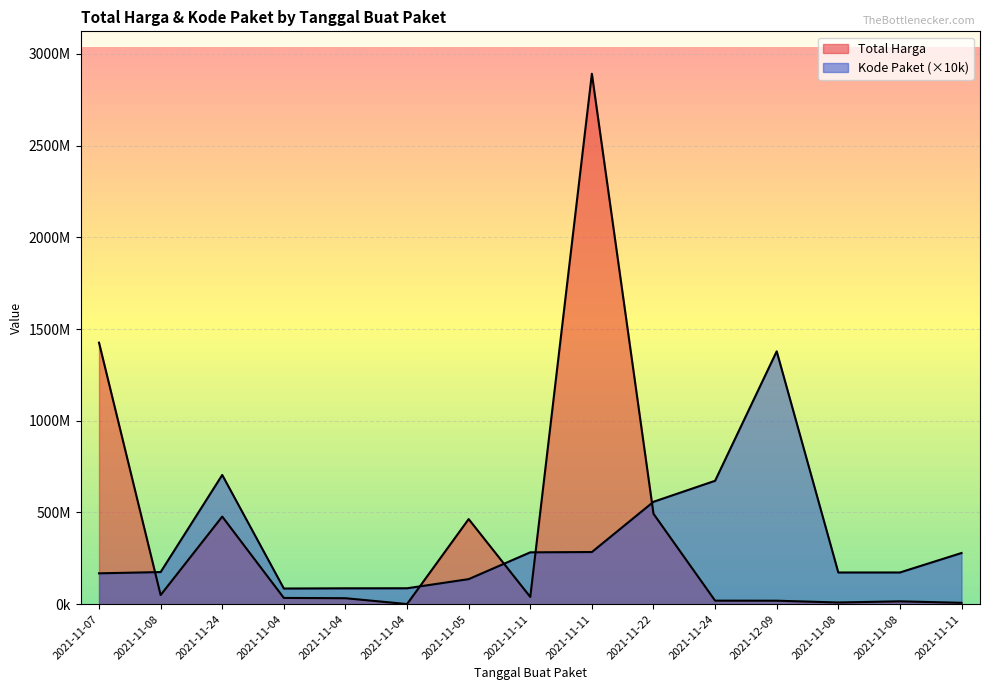

True or false: Total Harga has a value of 464002100 at 2021-11-05.

True